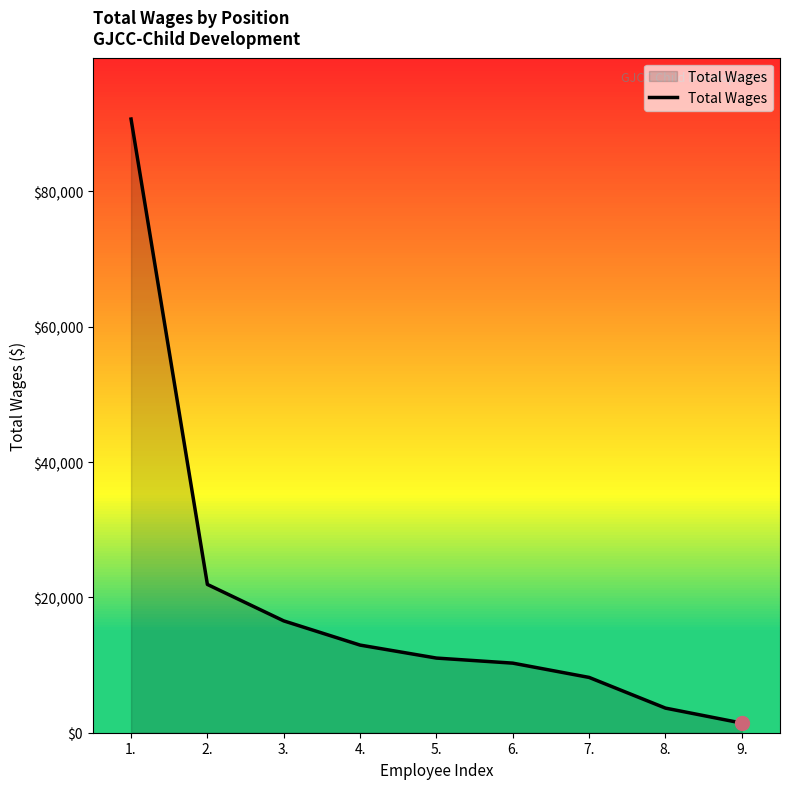

What is the ratio of the value at 1. to the value at 7.?

11.1